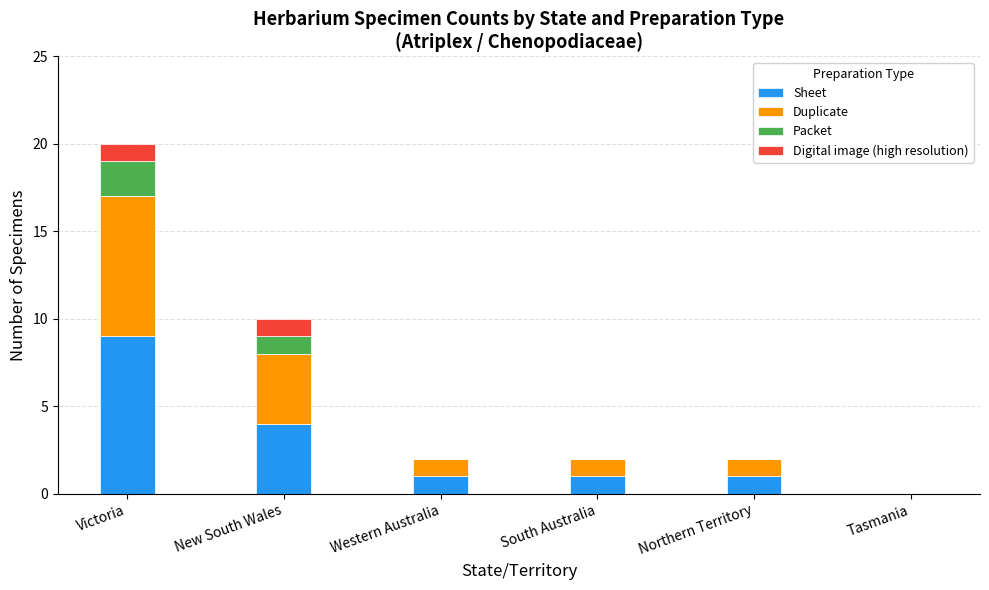

What is the maximum value for Sheet?

9